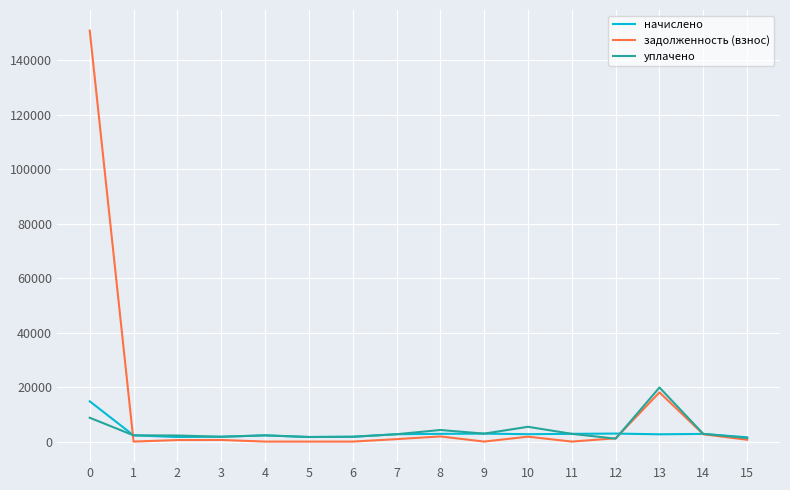

What is the maximum value shown in the chart?

150932.7